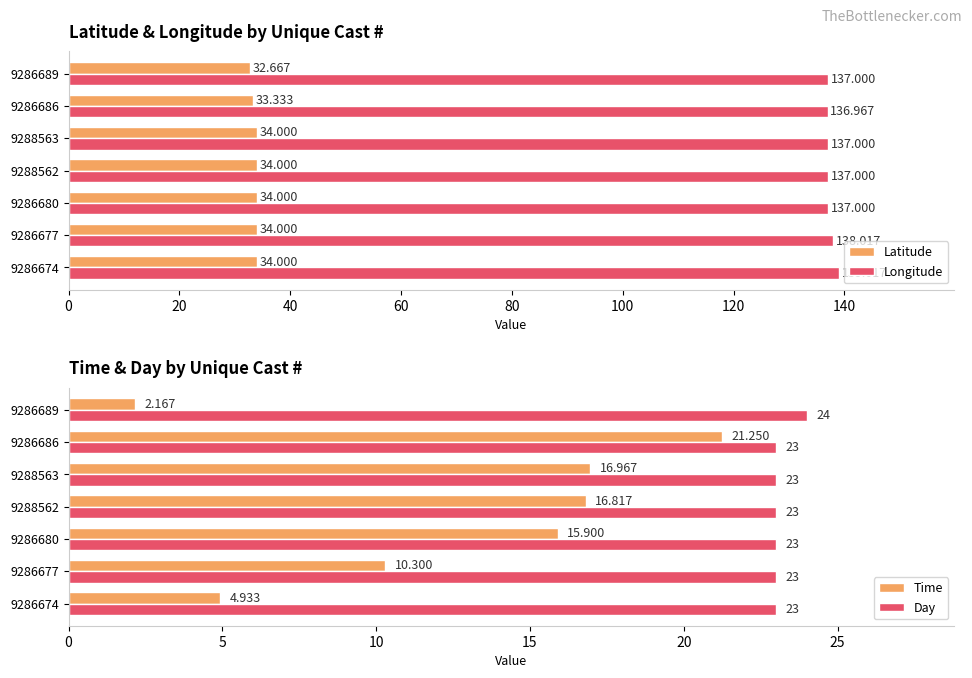

Does the chart contain stacked bars?

No